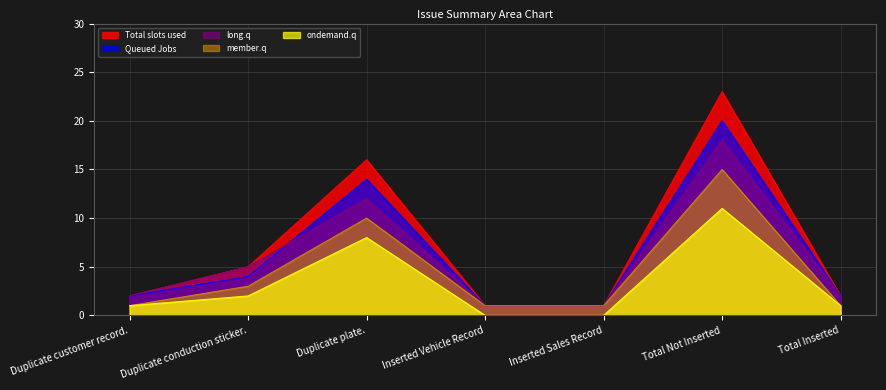

What are all the series names shown in the legend?

Total slots used, Queued Jobs, long.q, member.q, ondemand.q